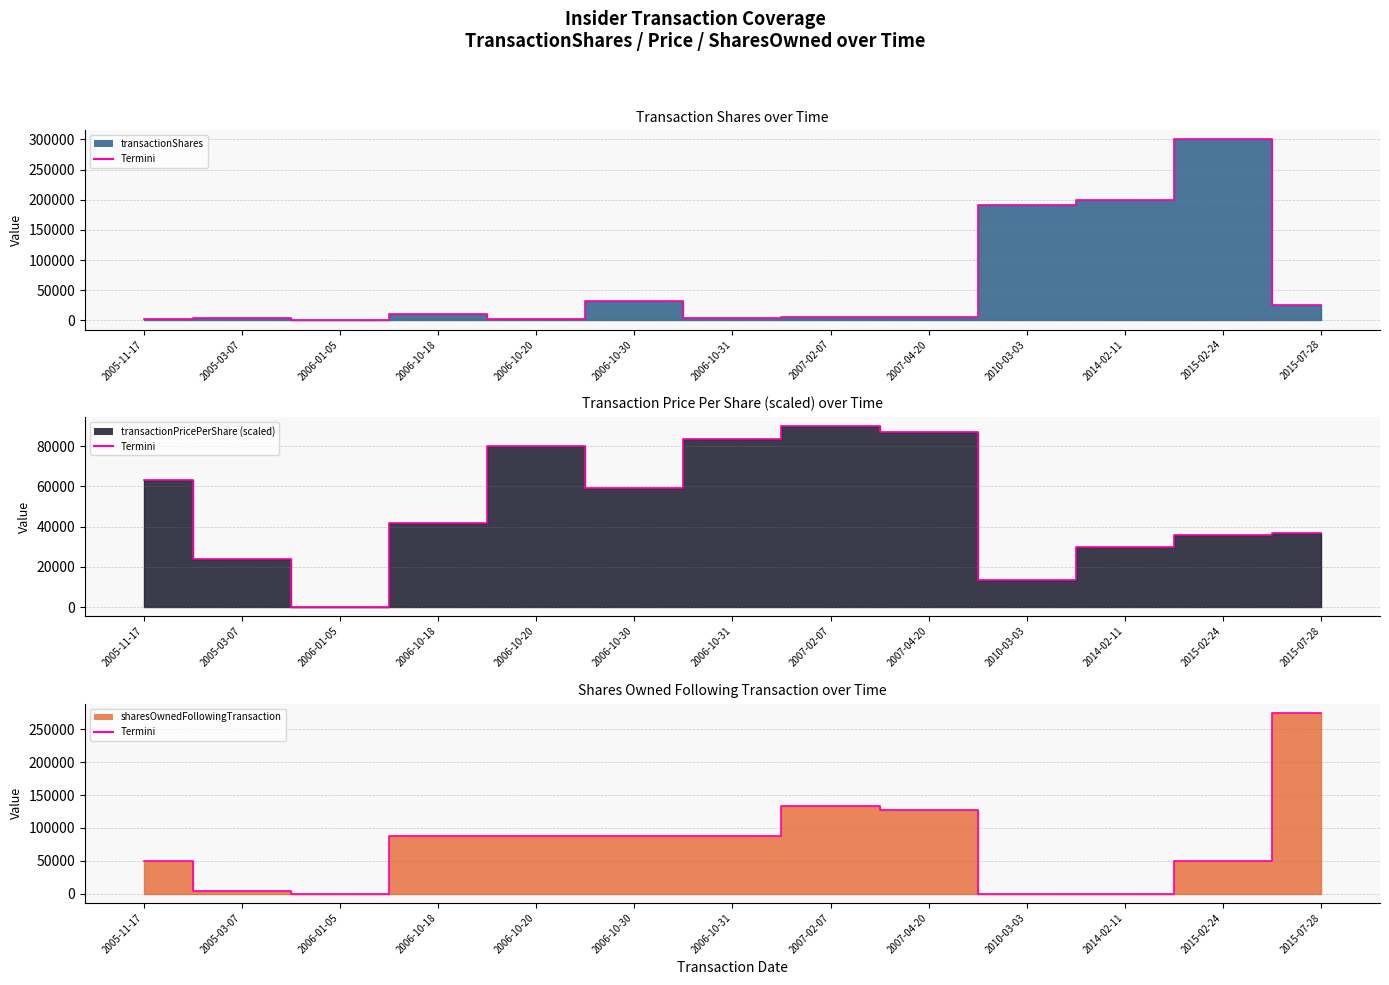

What position from the left is 2015-02-24?

12